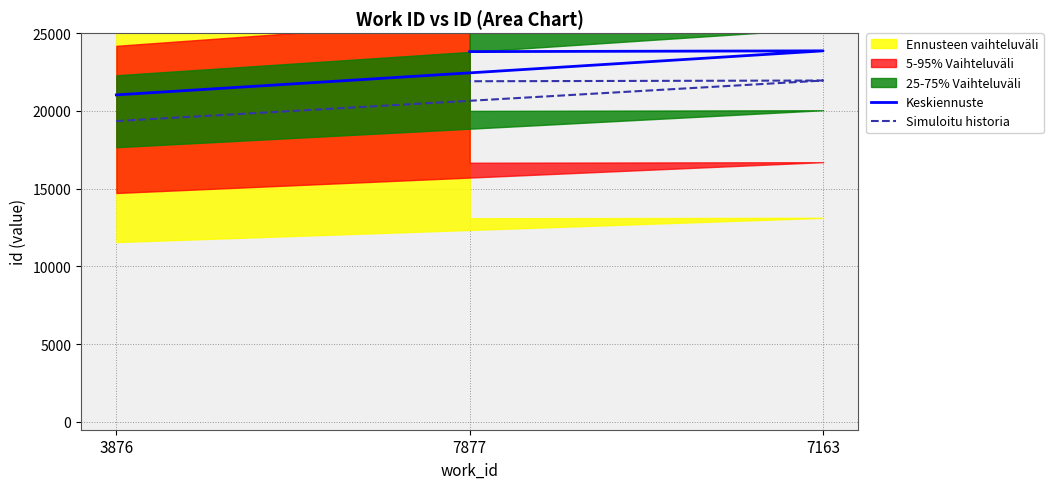

At which label does Keskiennuste first exceed 23813?

7163